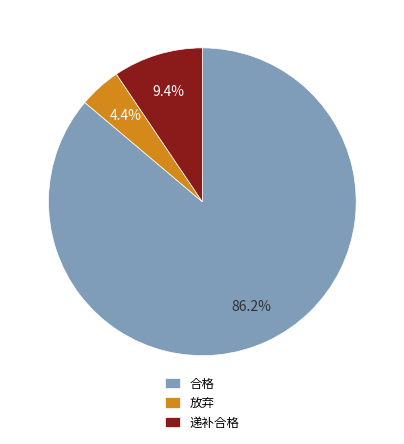

What is the smallest slice in the pie chart?

放弃